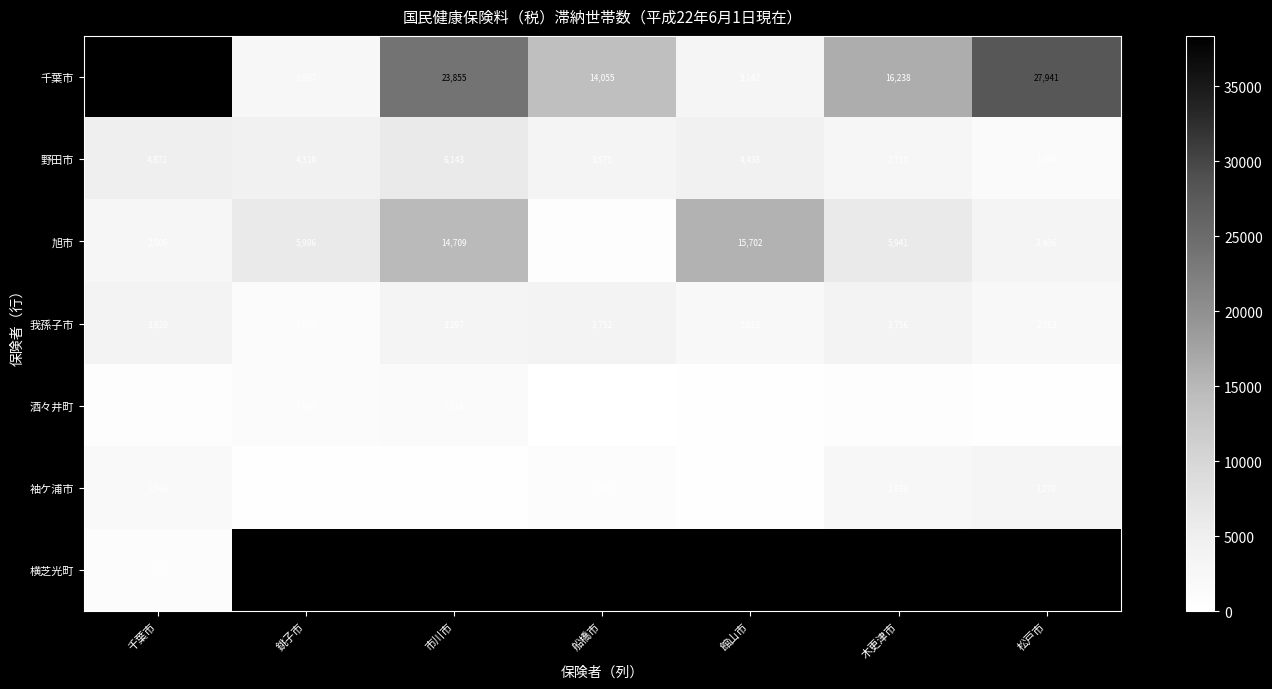

At which label does 旭市 reach its minimum?

船橋市